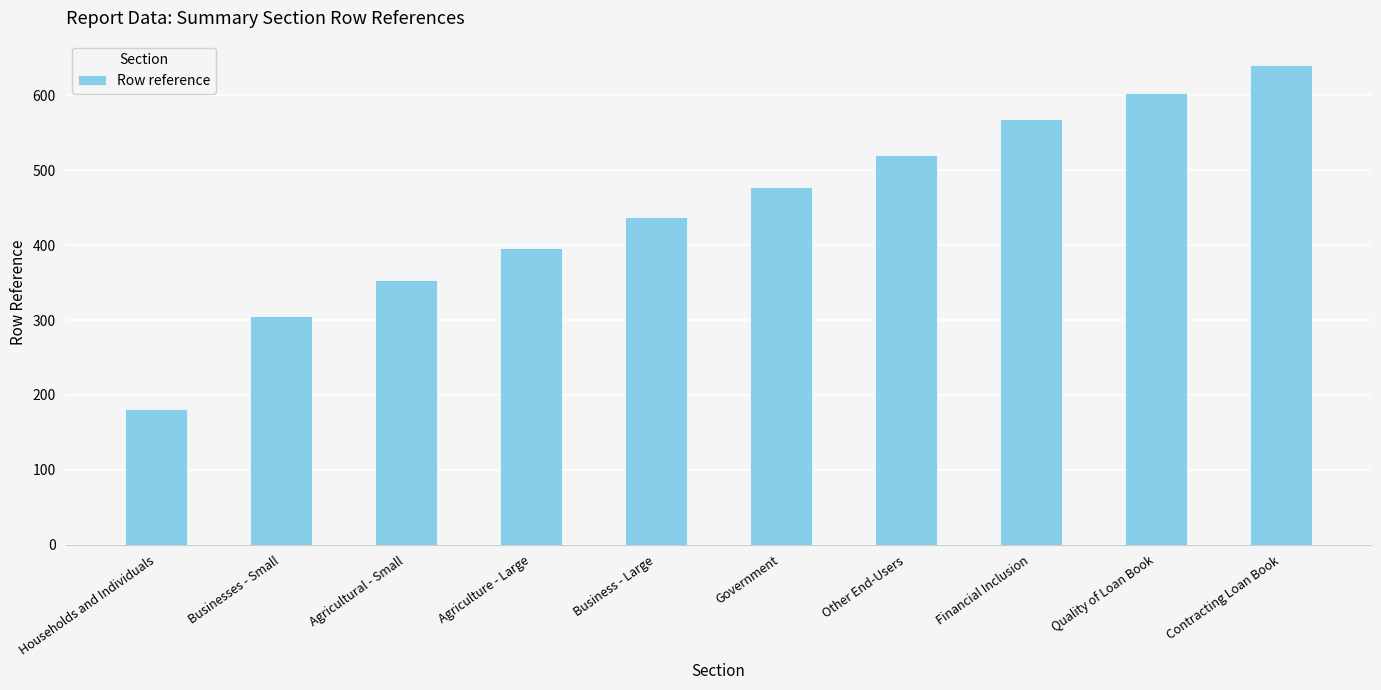

The chart shows a value of 519 at Agricultural - Small. True or false?

False